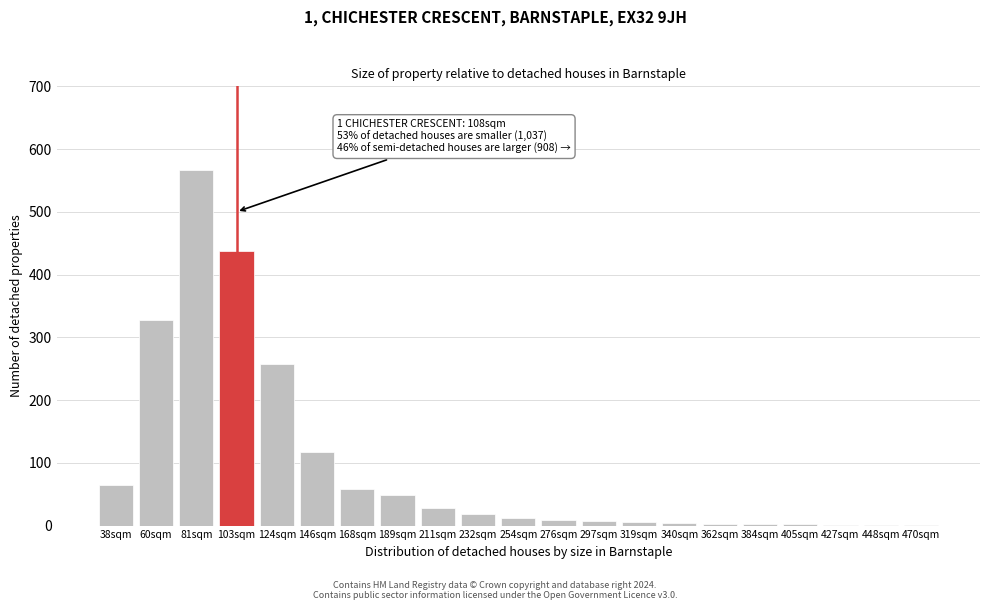

True or false: the data shows 437 at 103sqm.

True